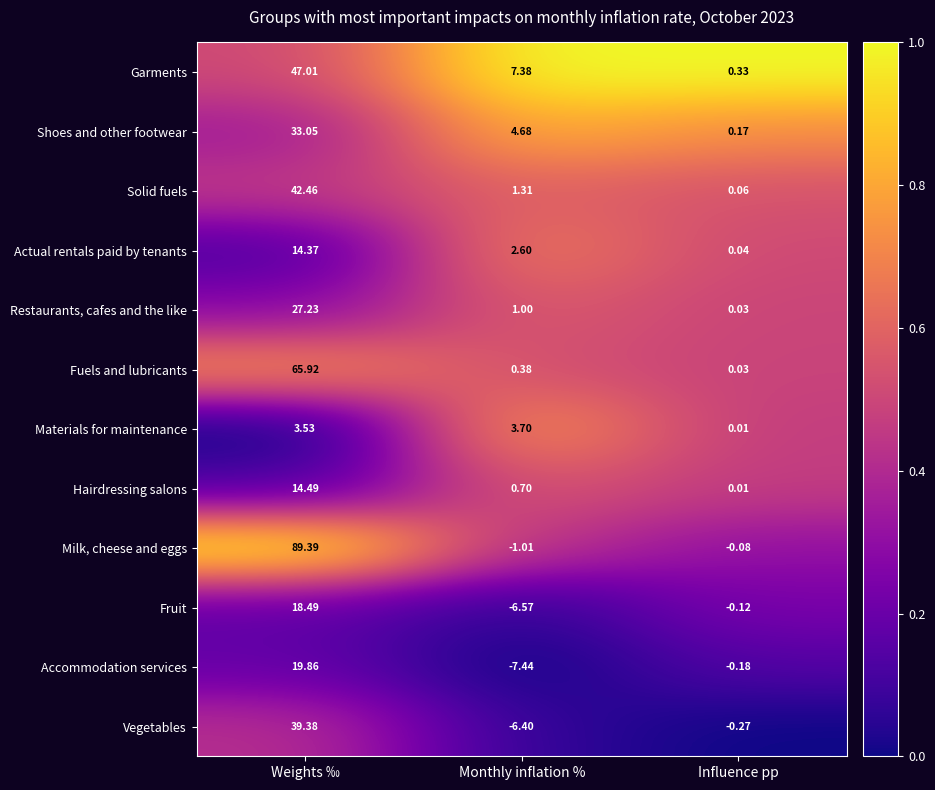

What is the greatest value displayed?

89.4